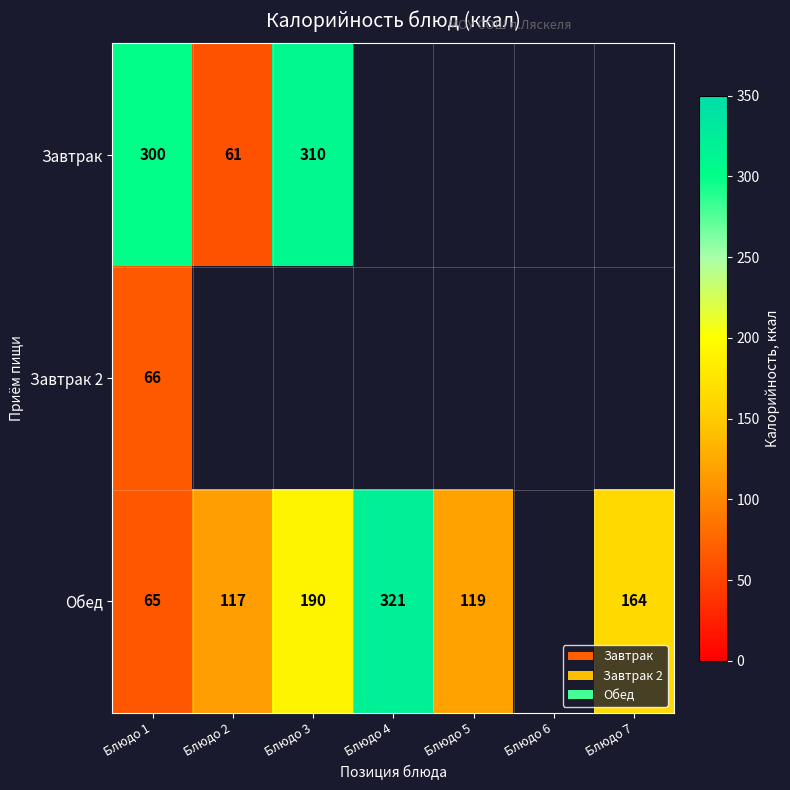

Between Блюдо 2 and Блюдо 3, which is larger?

Блюдо 3